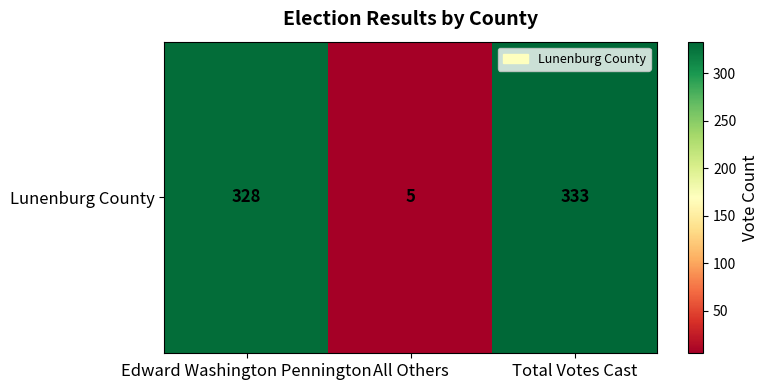

Rank the categories by value from lowest to highest.

All Others, Edward Washington Pennington, Total Votes Cast